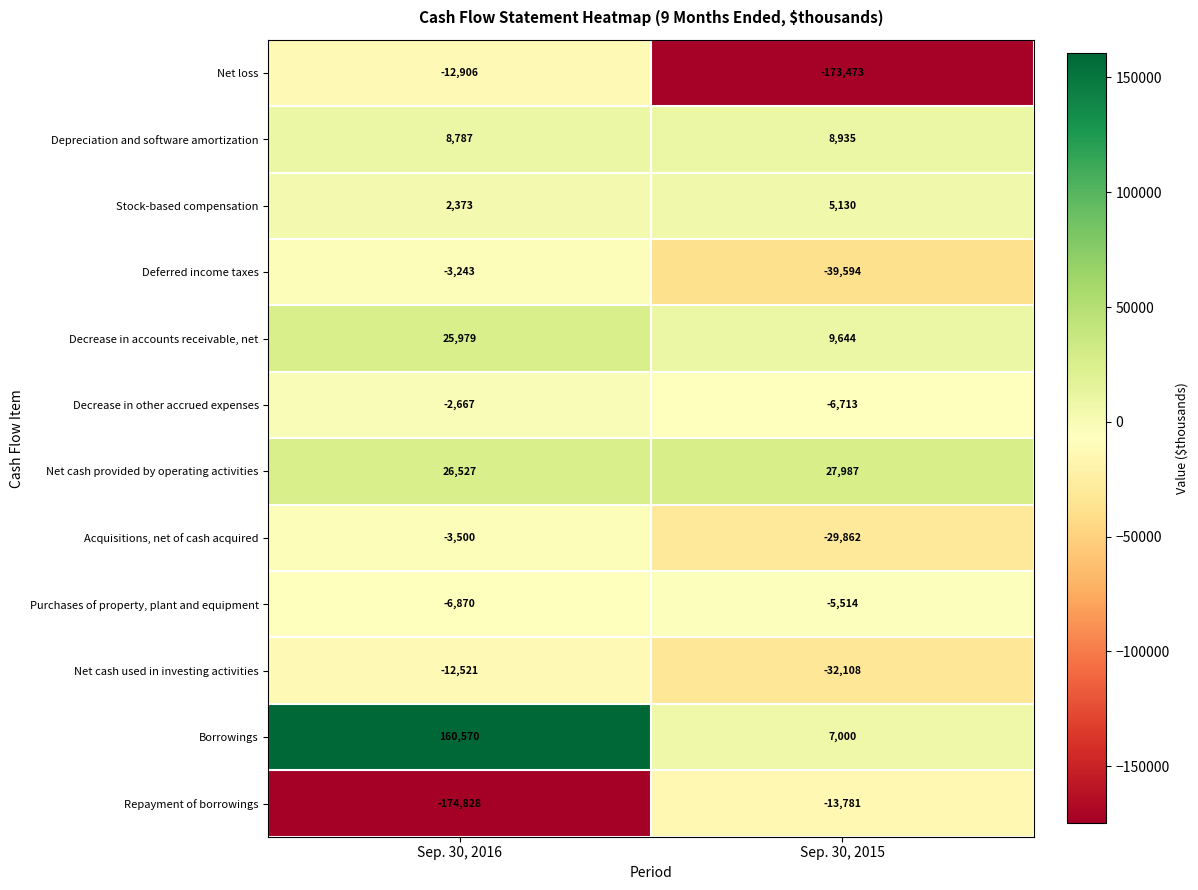

The value of Purchases of property, plant and equipment at Sep. 30, 2015 is -8893. True or false?

False